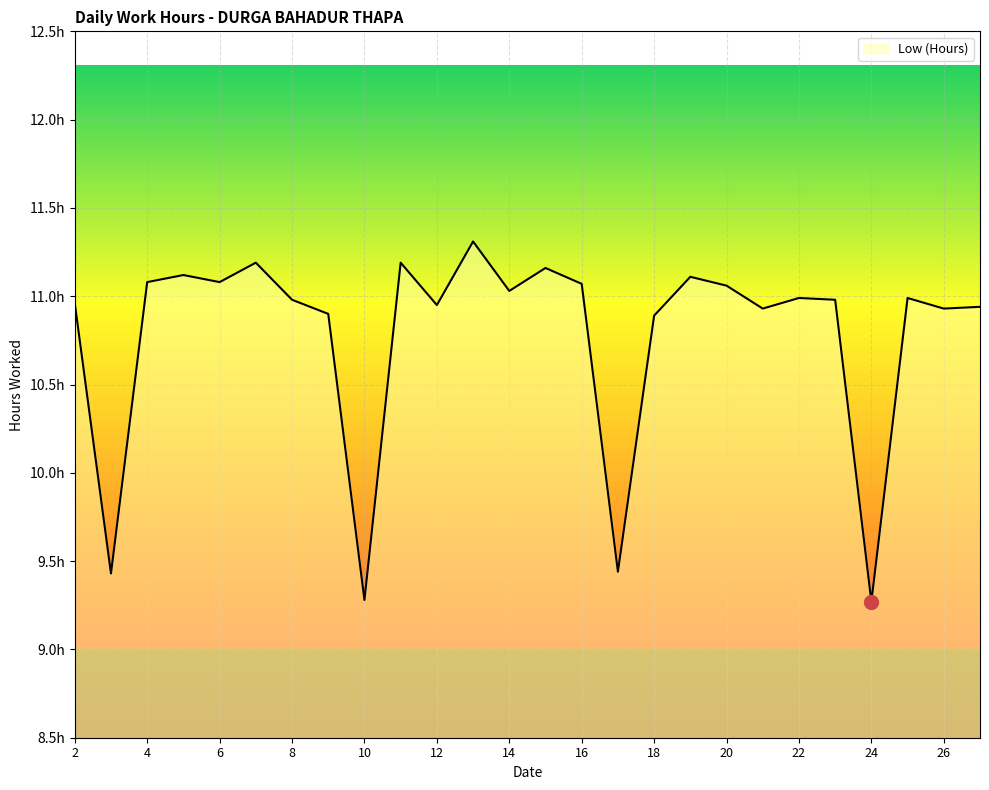

What is the greatest value displayed?

11.3